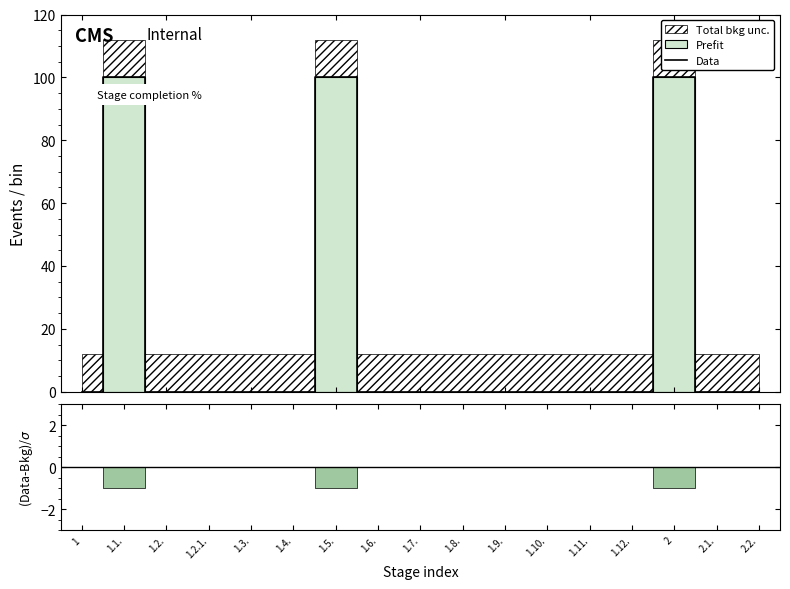

True or false: the data shows 56 at 2.2..

False